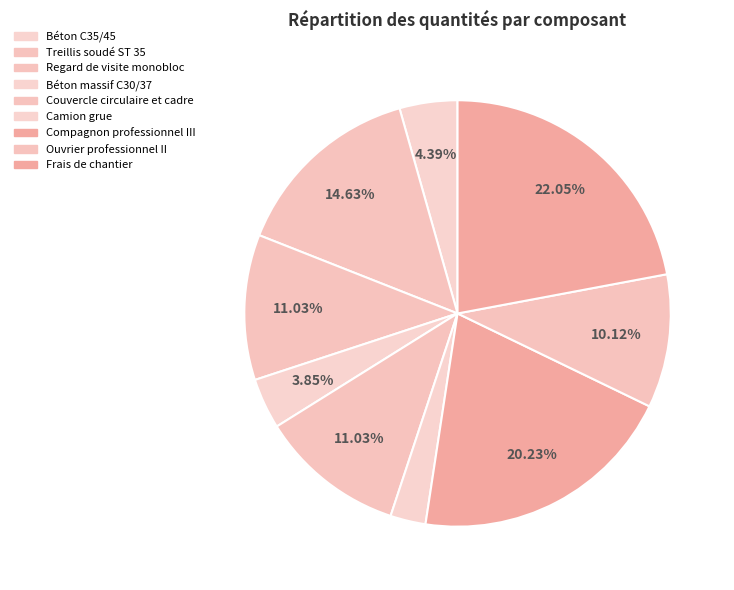

Does any single category account for the majority?

No